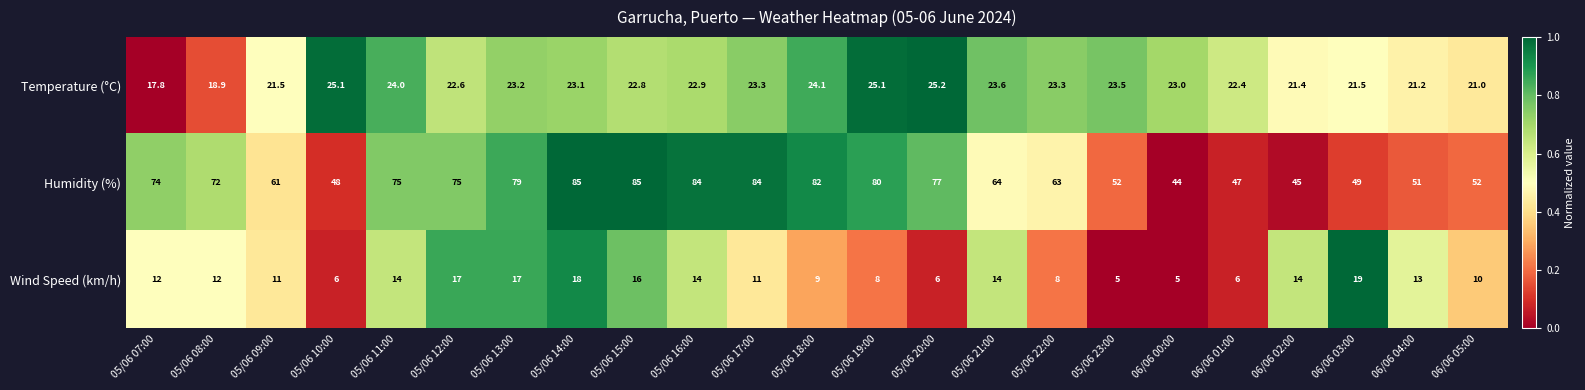

Is it true that Humidity (%) equals 52.0 at 06/06 05:00?

True